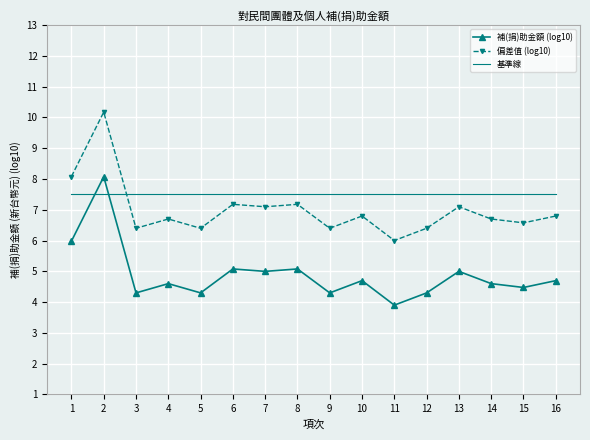

Which label corresponds to the largest value in the chart?

2